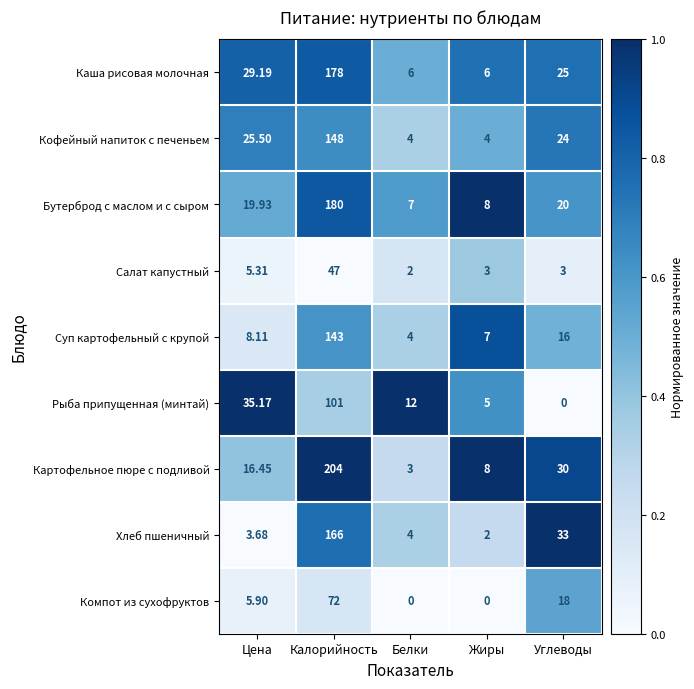

Between Калорийность and Углеводы, which series saw the biggest shift?

Картофельное пюре с подливой